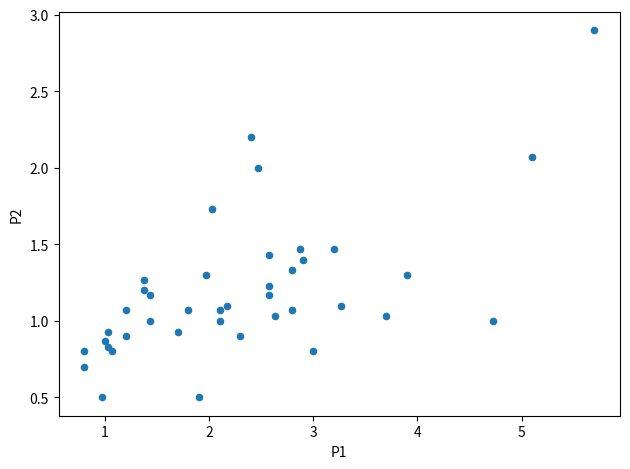

What is the range of Y values (max minus min)?

2.4